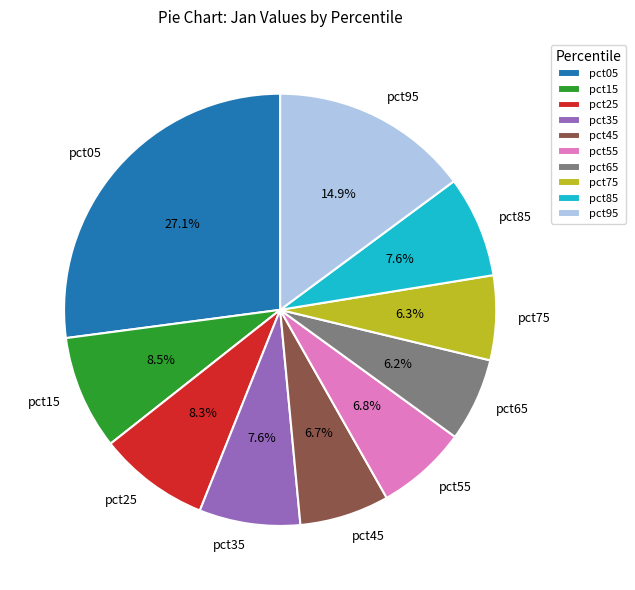

To the nearest percent, what is the combined percentage of pct95 and pct45?

22%